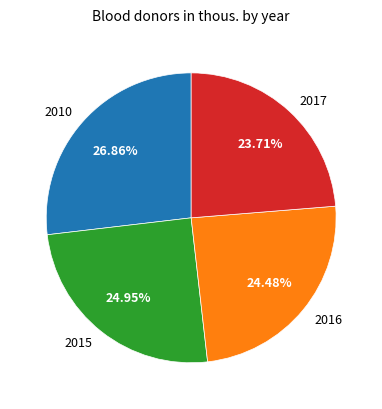

Which has a higher value, 2017 or 2016?

2016